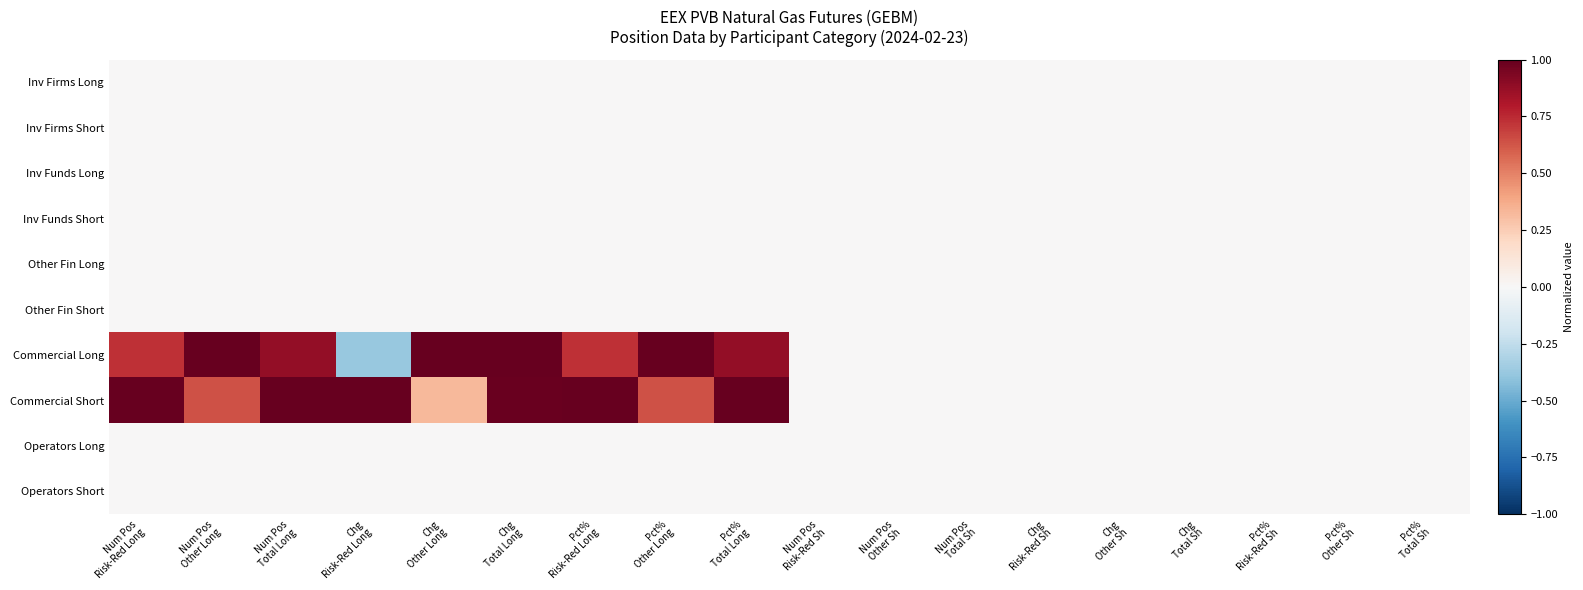

Reading left to right, extract all data points from this chart.

Inv Firms Long: Num Pos
Risk-Red Long=0.0	Num Pos
Other Long=0.0	Num Pos
Total Long=0.0	Chg
Risk-Red Long=0.0	Chg
Other Long=0.0	Chg
Total Long=0.0	Pct%
Risk-Red Long=0.0	Pct%
Other Long=0.0	Pct%
Total Long=0.0	Num Pos
Risk-Red Sh=0.0	Num Pos
Other Sh=0.0	Num Pos
Total Sh=0.0	Chg
Risk-Red Sh=0.0	Chg
Other Sh=0.0	Chg
Total Sh=0.0	Pct%
Risk-Red Sh=0.0	Pct%
Other Sh=0.0	Pct%
Total Sh=0.0
Inv Firms Short: Num Pos
Risk-Red Long=0.0	Num Pos
Other Long=0.0	Num Pos
Total Long=0.0	Chg
Risk-Red Long=0.0	Chg
Other Long=0.0	Chg
Total Long=0.0	Pct%
Risk-Red Long=0.0	Pct%
Other Long=0.0	Pct%
Total Long=0.0	Num Pos
Risk-Red Sh=0.0	Num Pos
Other Sh=0.0	Num Pos
Total Sh=0.0	Chg
Risk-Red Sh=0.0	Chg
Other Sh=0.0	Chg
Total Sh=0.0	Pct%
Risk-Red Sh=0.0	Pct%
Other Sh=0.0	Pct%
Total Sh=0.0
Inv Funds Long: Num Pos
Risk-Red Long=0.0	Num Pos
Other Long=0.0	Num Pos
Total Long=0.0	Chg
Risk-Red Long=0.0	Chg
Other Long=0.0	Chg
Total Long=0.0	Pct%
Risk-Red Long=0.0	Pct%
Other Long=0.0	Pct%
Total Long=0.0	Num Pos
Risk-Red Sh=0.0	Num Pos
Other Sh=0.0	Num Pos
Total Sh=0.0	Chg
Risk-Red Sh=0.0	Chg
Other Sh=0.0	Chg
Total Sh=0.0	Pct%
Risk-Red Sh=0.0	Pct%
Other Sh=0.0	Pct%
Total Sh=0.0
Inv Funds Short: Num Pos
Risk-Red Long=0.0	Num Pos
Other Long=0.0	Num Pos
Total Long=0.0	Chg
Risk-Red Long=0.0	Chg
Other Long=0.0	Chg
Total Long=0.0	Pct%
Risk-Red Long=0.0	Pct%
Other Long=0.0	Pct%
Total Long=0.0	Num Pos
Risk-Red Sh=0.0	Num Pos
Other Sh=0.0	Num Pos
Total Sh=0.0	Chg
Risk-Red Sh=0.0	Chg
Other Sh=0.0	Chg
Total Sh=0.0	Pct%
Risk-Red Sh=0.0	Pct%
Other Sh=0.0	Pct%
Total Sh=0.0
Other Fin Long: Num Pos
Risk-Red Long=0.0	Num Pos
Other Long=0.0	Num Pos
Total Long=0.0	Chg
Risk-Red Long=0.0	Chg
Other Long=0.0	Chg
Total Long=0.0	Pct%
Risk-Red Long=0.0	Pct%
Other Long=0.0	Pct%
Total Long=0.0	Num Pos
Risk-Red Sh=0.0	Num Pos
Other Sh=0.0	Num Pos
Total Sh=0.0	Chg
Risk-Red Sh=0.0	Chg
Other Sh=0.0	Chg
Total Sh=0.0	Pct%
Risk-Red Sh=0.0	Pct%
Other Sh=0.0	Pct%
Total Sh=0.0
Other Fin Short: Num Pos
Risk-Red Long=0.0	Num Pos
Other Long=0.0	Num Pos
Total Long=0.0	Chg
Risk-Red Long=0.0	Chg
Other Long=0.0	Chg
Total Long=0.0	Pct%
Risk-Red Long=0.0	Pct%
Other Long=0.0	Pct%
Total Long=0.0	Num Pos
Risk-Red Sh=0.0	Num Pos
Other Sh=0.0	Num Pos
Total Sh=0.0	Chg
Risk-Red Sh=0.0	Chg
Other Sh=0.0	Chg
Total Sh=0.0	Pct%
Risk-Red Sh=0.0	Pct%
Other Sh=0.0	Pct%
Total Sh=0.0
Commercial Long: Num Pos
Risk-Red Long=0.7	Num Pos
Other Long=1.0	Num Pos
Total Long=0.9	Chg
Risk-Red Long=-0.4	Chg
Other Long=1.0	Chg
Total Long=1.0	Pct%
Risk-Red Long=0.7	Pct%
Other Long=1.0	Pct%
Total Long=0.9	Num Pos
Risk-Red Sh=0.0	Num Pos
Other Sh=0.0	Num Pos
Total Sh=0.0	Chg
Risk-Red Sh=0.0	Chg
Other Sh=0.0	Chg
Total Sh=0.0	Pct%
Risk-Red Sh=0.0	Pct%
Other Sh=0.0	Pct%
Total Sh=0.0
Commercial Short: Num Pos
Risk-Red Long=1.0	Num Pos
Other Long=0.6	Num Pos
Total Long=1.0	Chg
Risk-Red Long=1.0	Chg
Other Long=0.3	Chg
Total Long=1.0	Pct%
Risk-Red Long=1.0	Pct%
Other Long=0.6	Pct%
Total Long=1.0	Num Pos
Risk-Red Sh=0.0	Num Pos
Other Sh=0.0	Num Pos
Total Sh=0.0	Chg
Risk-Red Sh=0.0	Chg
Other Sh=0.0	Chg
Total Sh=0.0	Pct%
Risk-Red Sh=0.0	Pct%
Other Sh=0.0	Pct%
Total Sh=0.0
Operators Long: Num Pos
Risk-Red Long=0.0	Num Pos
Other Long=0.0	Num Pos
Total Long=0.0	Chg
Risk-Red Long=0.0	Chg
Other Long=0.0	Chg
Total Long=0.0	Pct%
Risk-Red Long=0.0	Pct%
Other Long=0.0	Pct%
Total Long=0.0	Num Pos
Risk-Red Sh=0.0	Num Pos
Other Sh=0.0	Num Pos
Total Sh=0.0	Chg
Risk-Red Sh=0.0	Chg
Other Sh=0.0	Chg
Total Sh=0.0	Pct%
Risk-Red Sh=0.0	Pct%
Other Sh=0.0	Pct%
Total Sh=0.0
Operators Short: Num Pos
Risk-Red Long=0.0	Num Pos
Other Long=0.0	Num Pos
Total Long=0.0	Chg
Risk-Red Long=0.0	Chg
Other Long=0.0	Chg
Total Long=0.0	Pct%
Risk-Red Long=0.0	Pct%
Other Long=0.0	Pct%
Total Long=0.0	Num Pos
Risk-Red Sh=0.0	Num Pos
Other Sh=0.0	Num Pos
Total Sh=0.0	Chg
Risk-Red Sh=0.0	Chg
Other Sh=0.0	Chg
Total Sh=0.0	Pct%
Risk-Red Sh=0.0	Pct%
Other Sh=0.0	Pct%
Total Sh=0.0